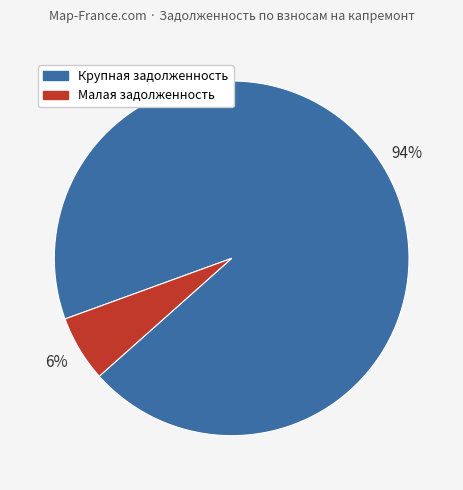

Is there a majority slice in this chart?

Yes